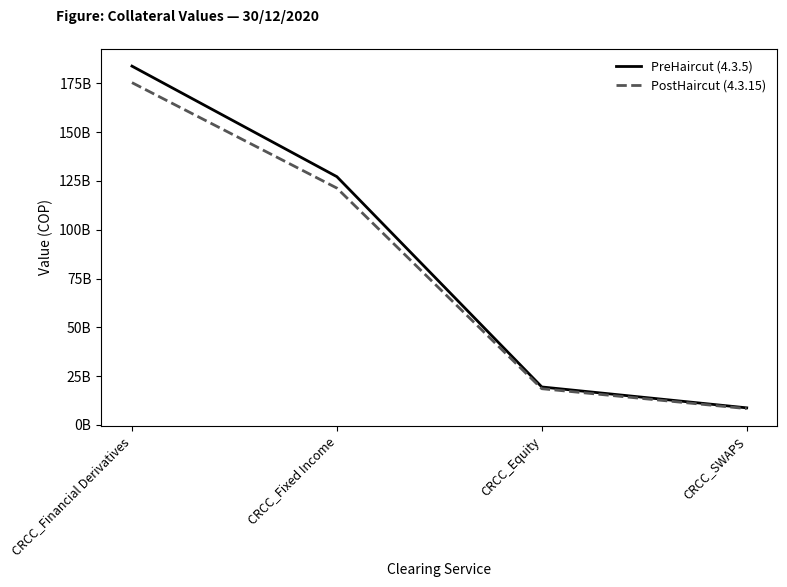

Does the chart have visible grid lines?

No